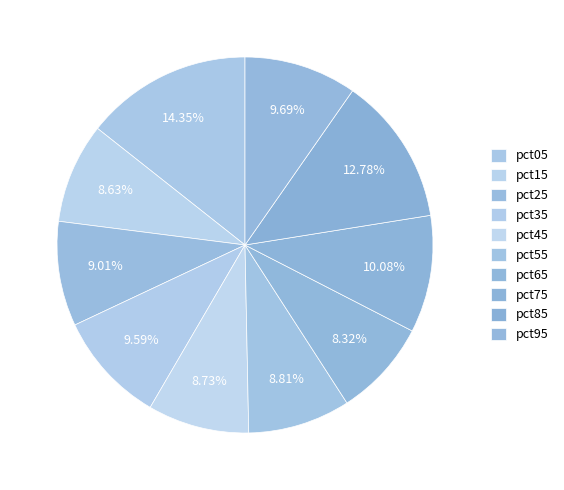

Which slice is the largest?

pct05